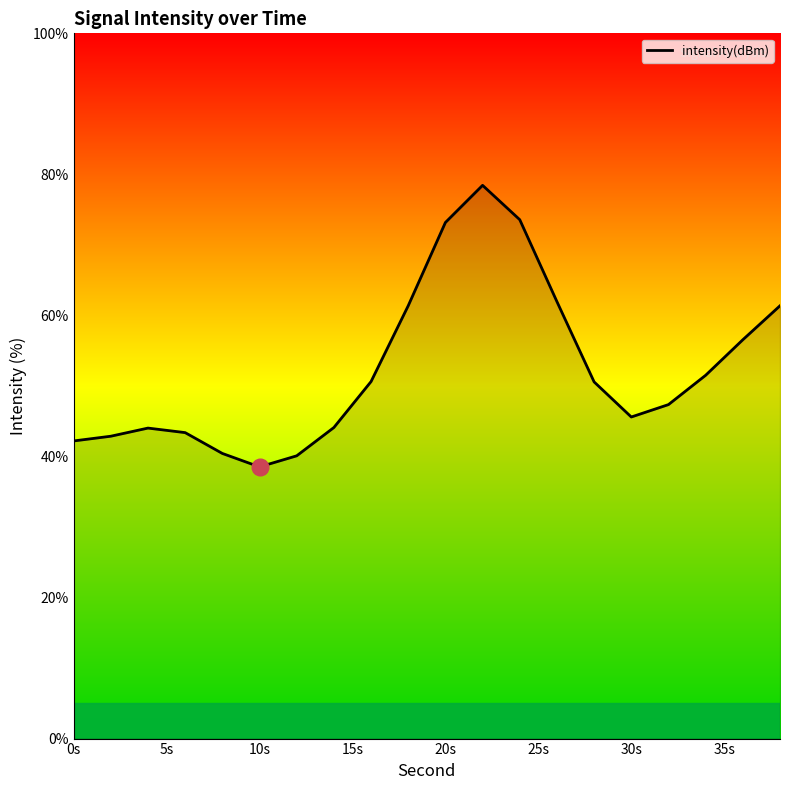

What is the greatest value displayed?

78.4